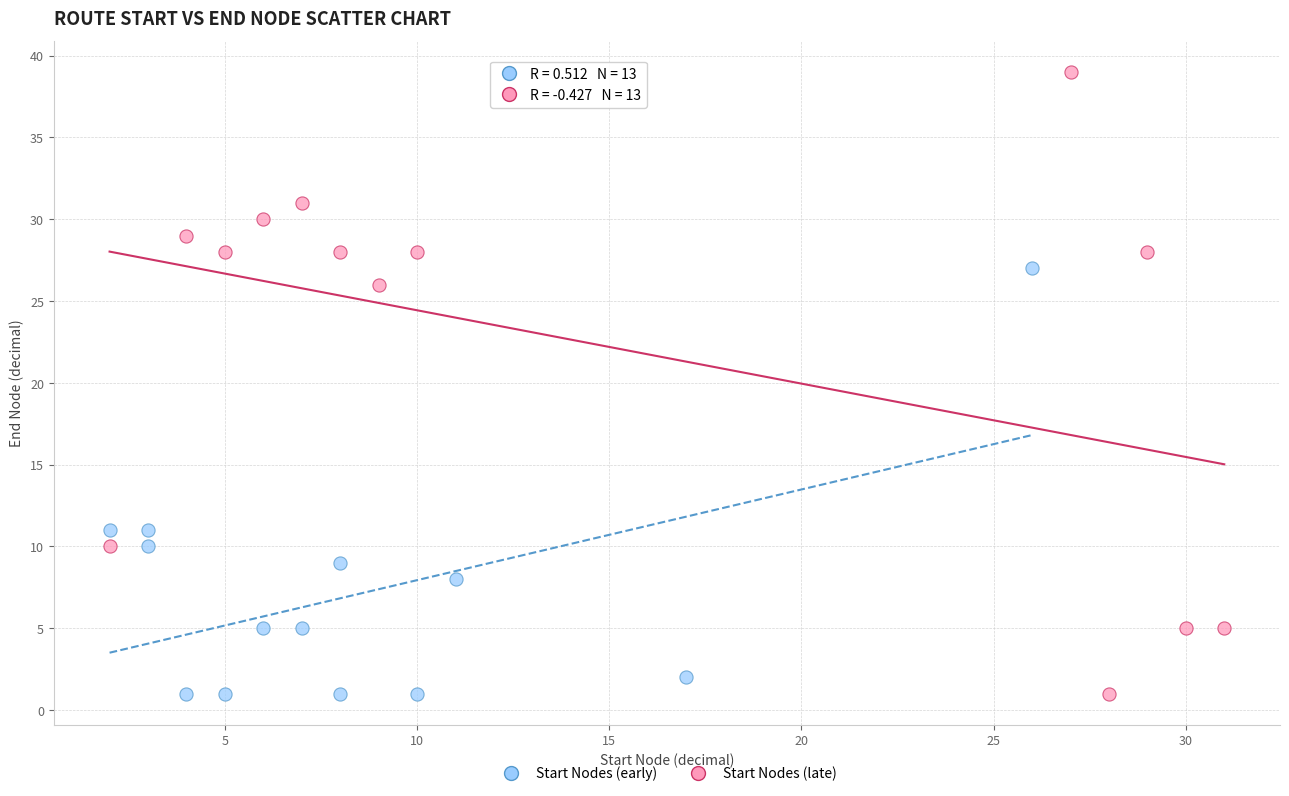

What are all the series names shown in the legend?

Start Nodes (early), Start Nodes (late)